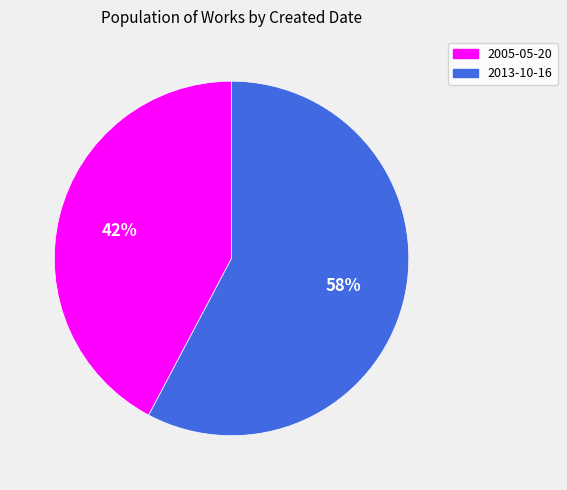

To the nearest percent, what is the combined percentage of 2005-05-20 and 2013-10-16?

100%